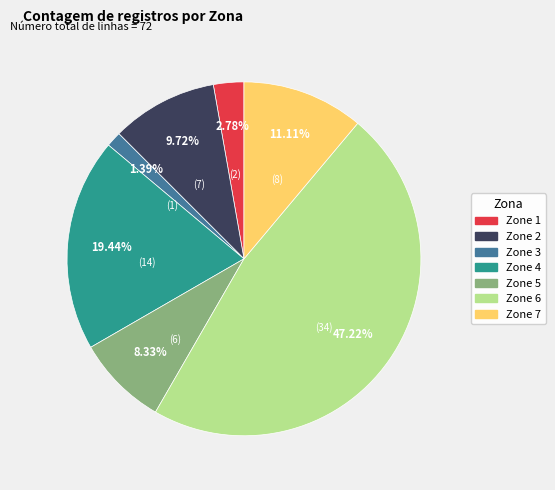

Does any single category account for the majority?

No